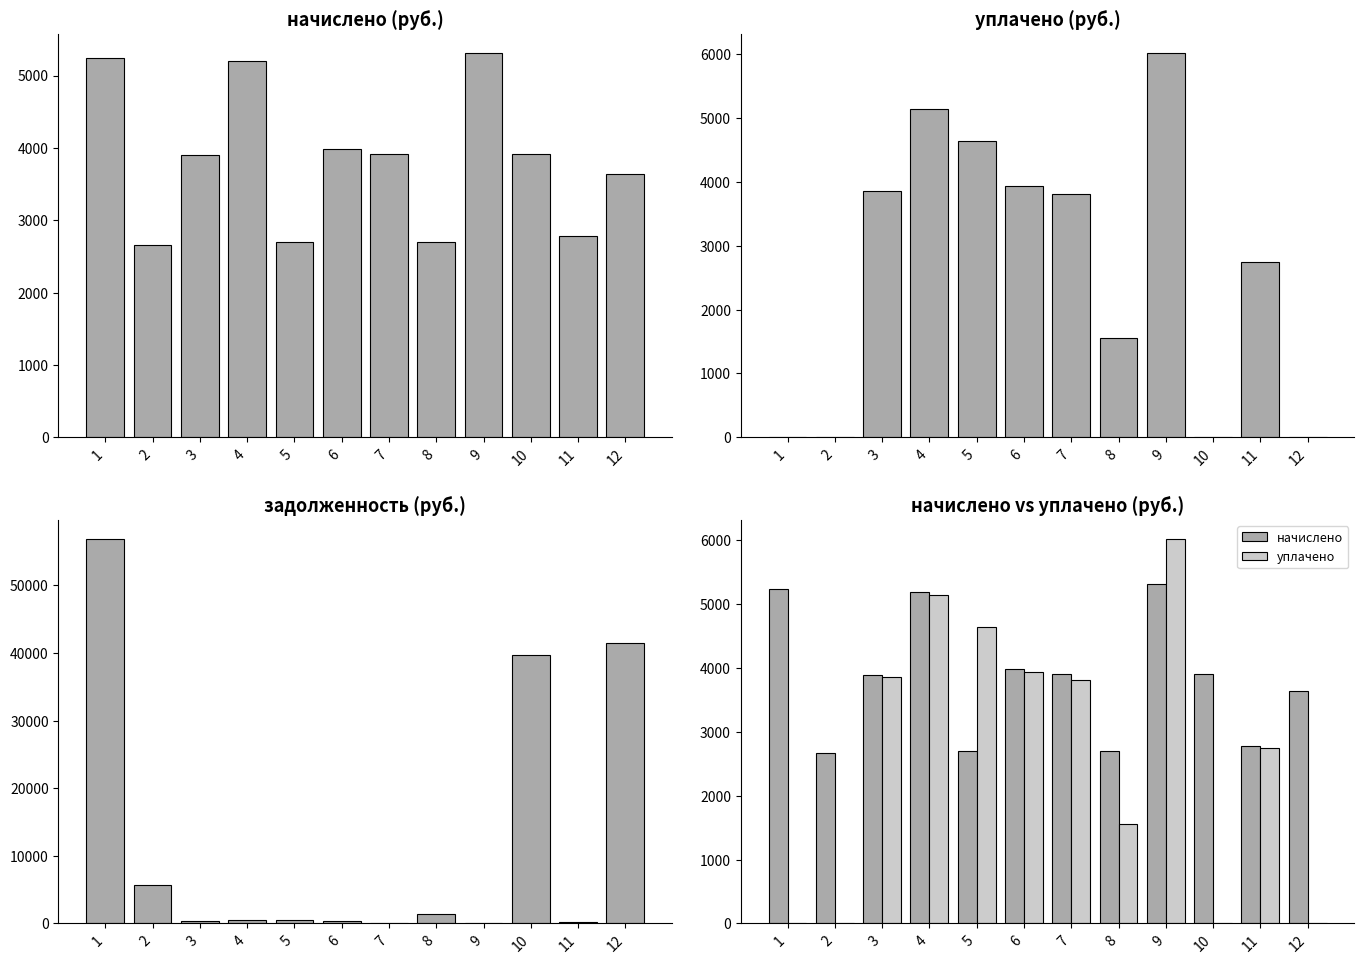

How many categories are shown in the chart?

12